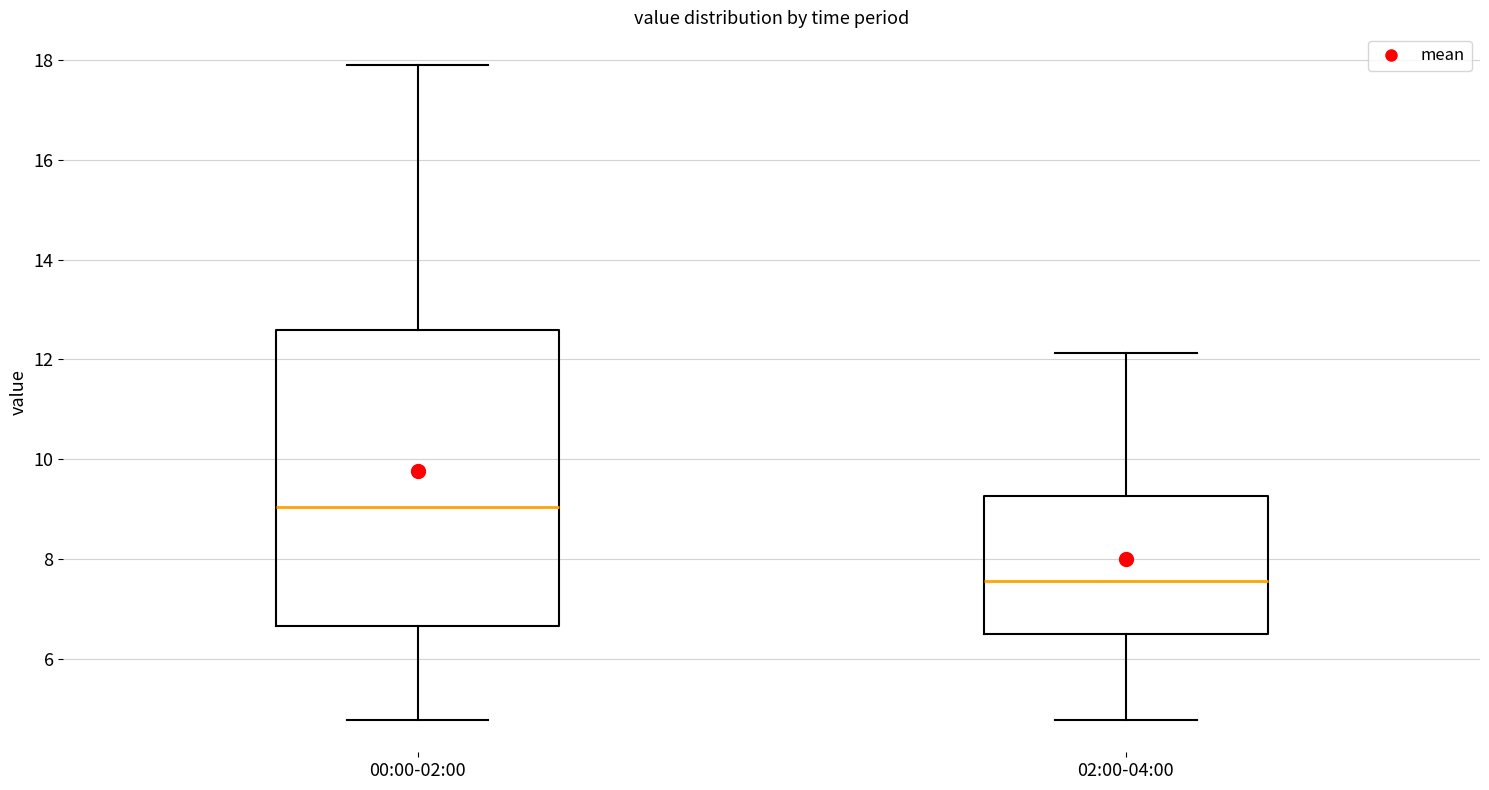

Which box's median line is the lowest?

02:00-04:00